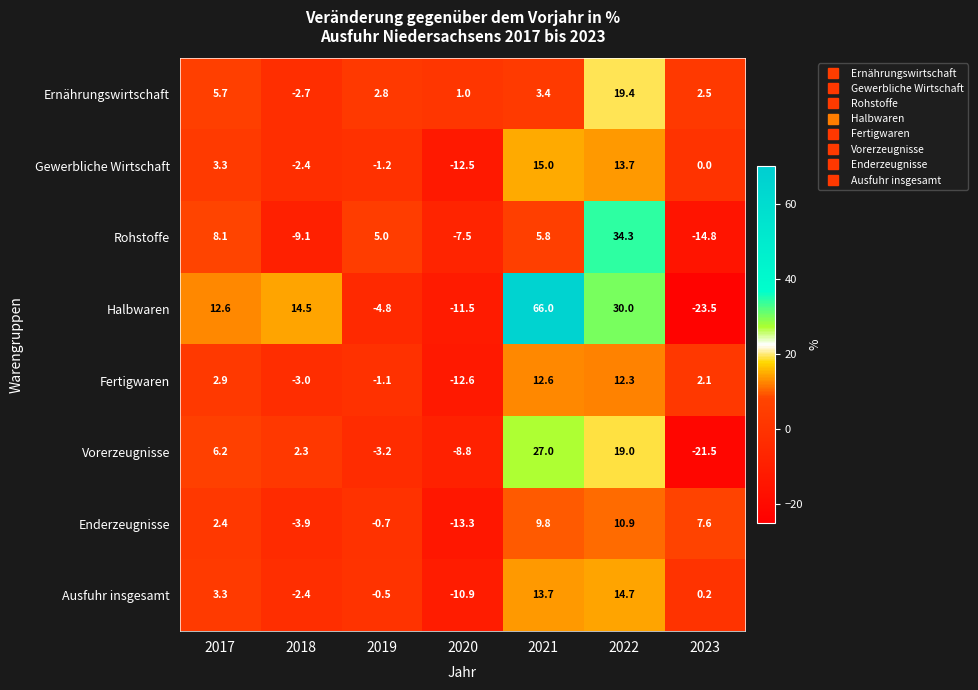

Which series has the largest total across all categories?

Halbwaren